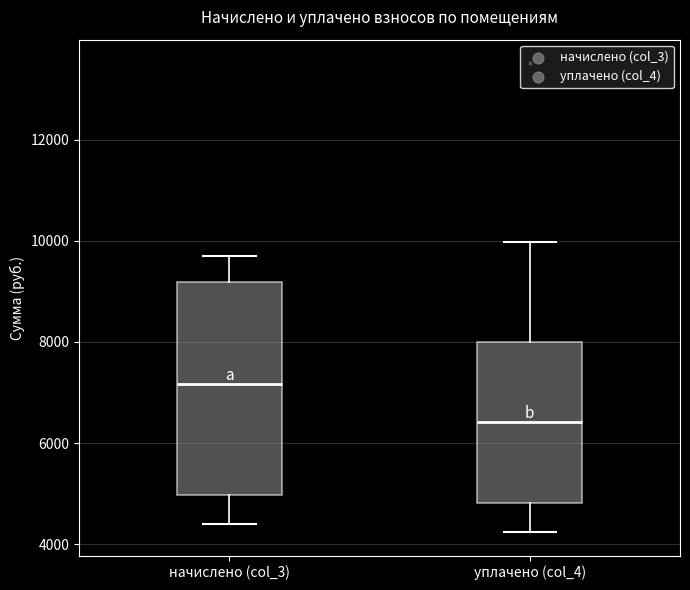

Comparing the boxes themselves (not the whiskers), which one is the tallest?

начислено (col_3)